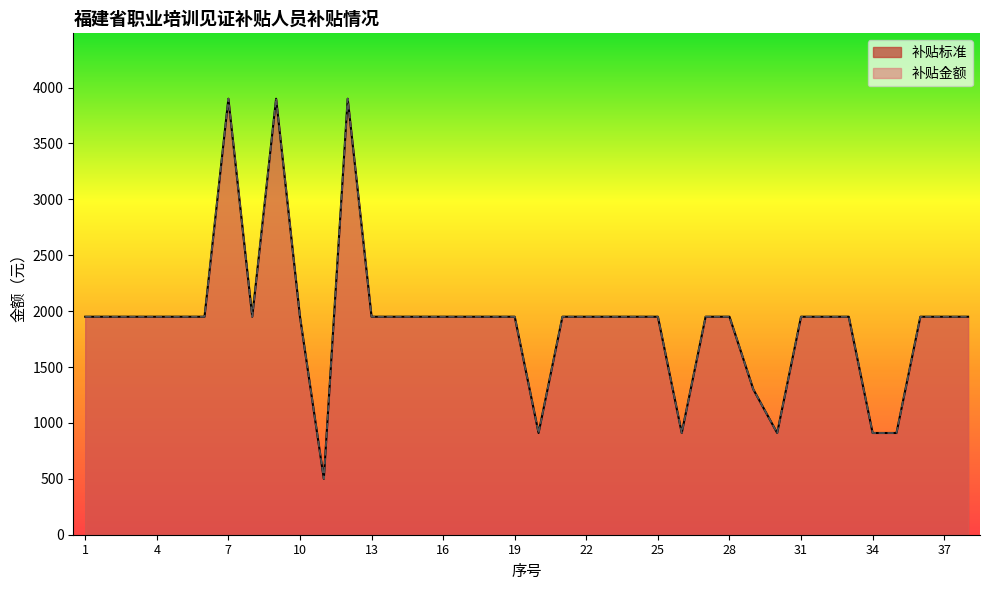

Which series changed the most between 20 and 29?

补贴标准